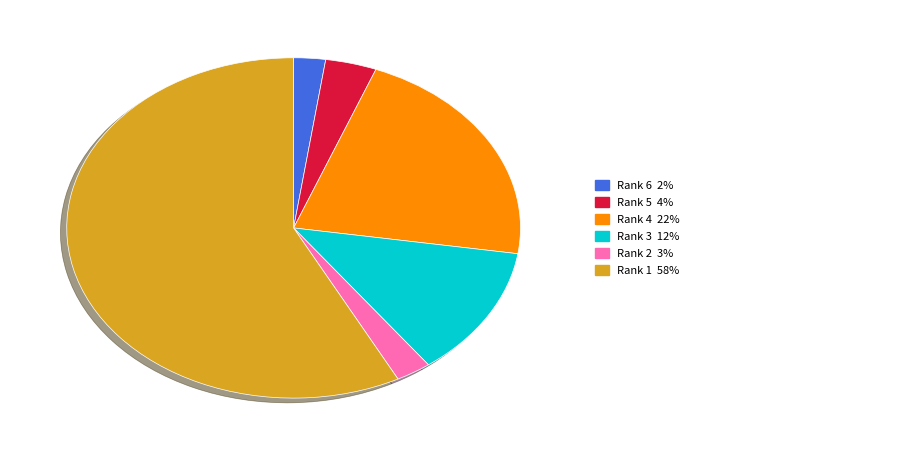

Does any single category account for the majority?

Yes